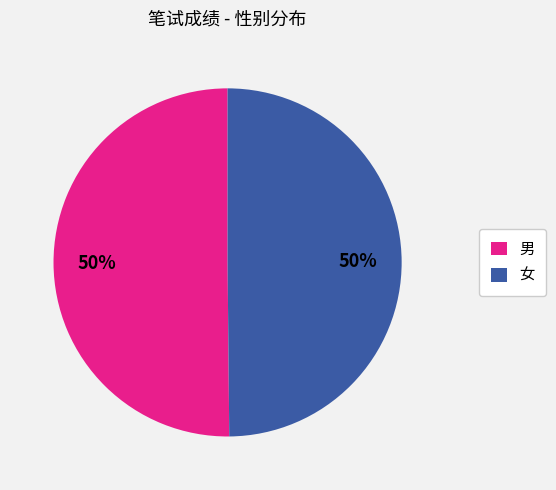

What is the ratio of the value at 女 to the value at 男?

1.0